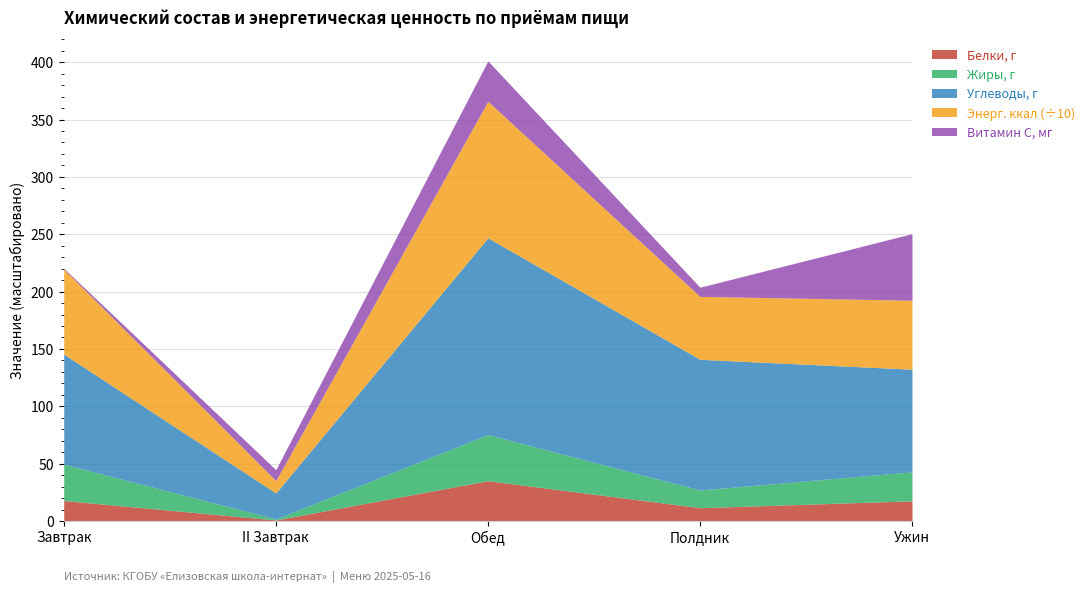

Which series has the largest total across all categories?

Энерг. ккал